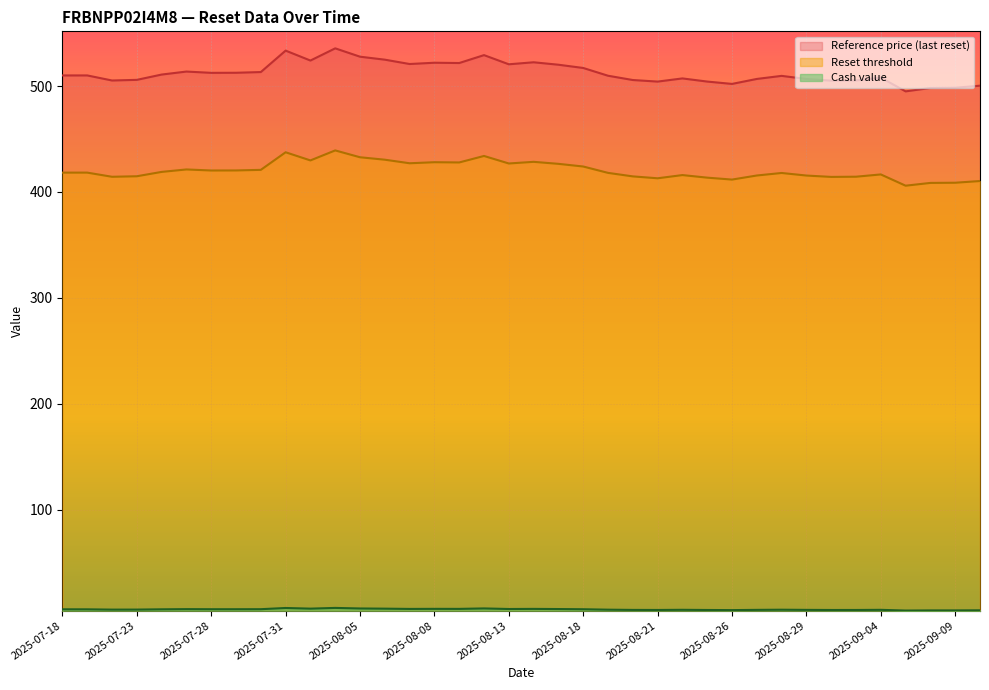

Which series changed the most between 2025-08-18 and 2025-08-25?

Reference price (last reset)